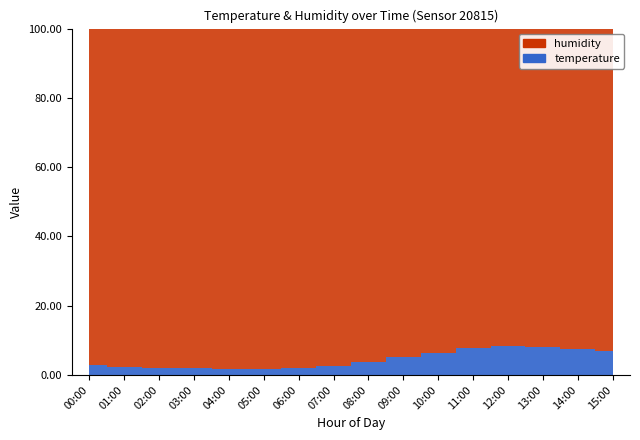

List the series in order of their overall mean, lowest first.

temperature, humidity